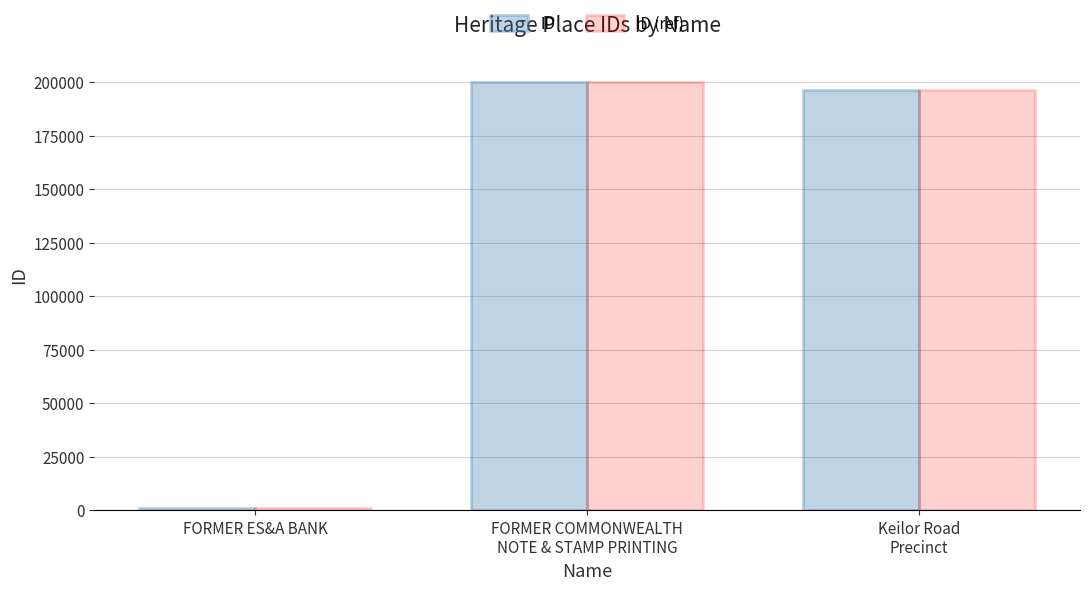

Reading right to left, transcribe all the data shown in this chart.

ID: 196171	199986	819
ID (ref): 196171	199986	819